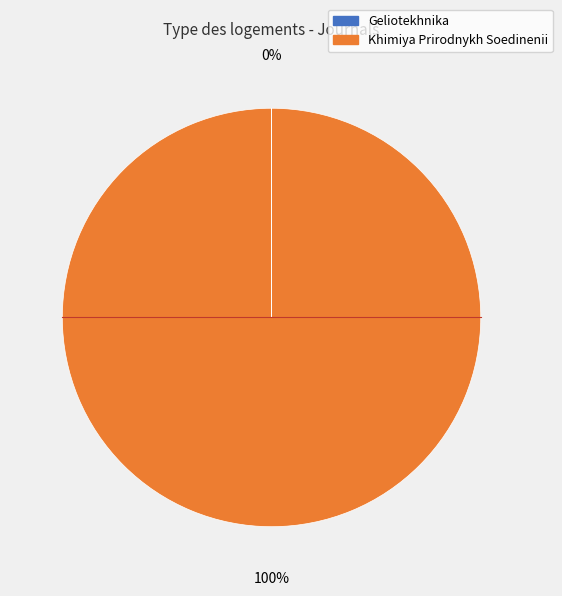

To the nearest percent, what portion does Khimiya Prirodnykh Soedinenii represent?

100%